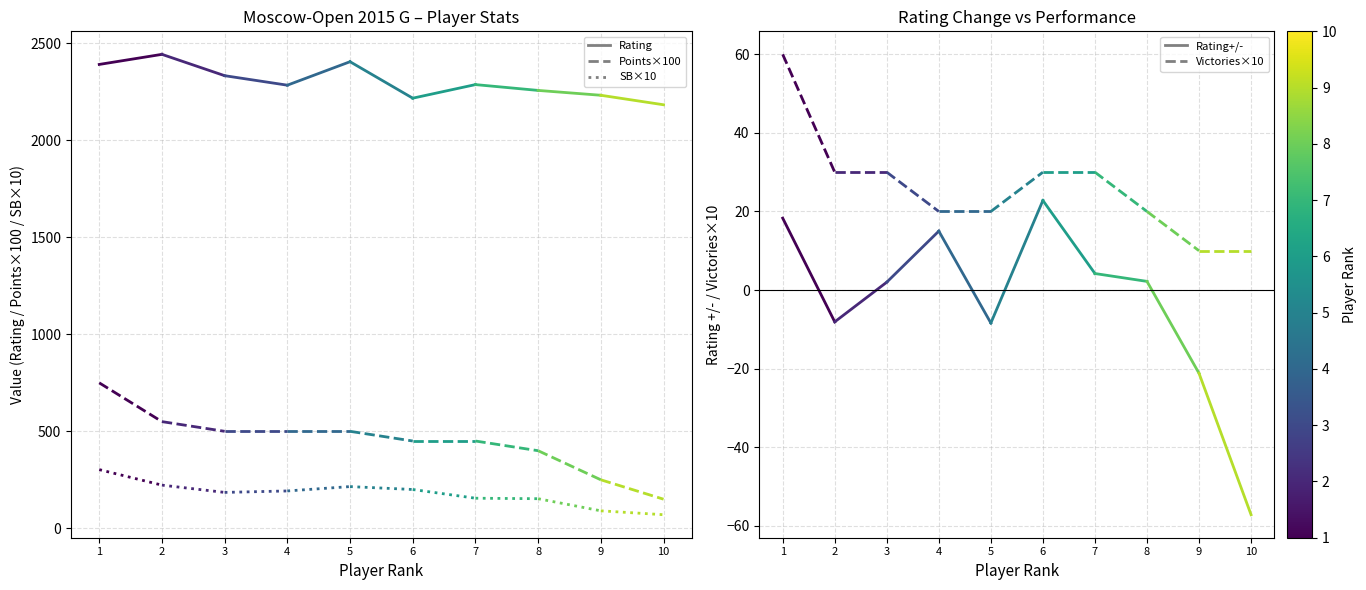

What is the difference between the Victories×10 values at 2 and 1?

30.0